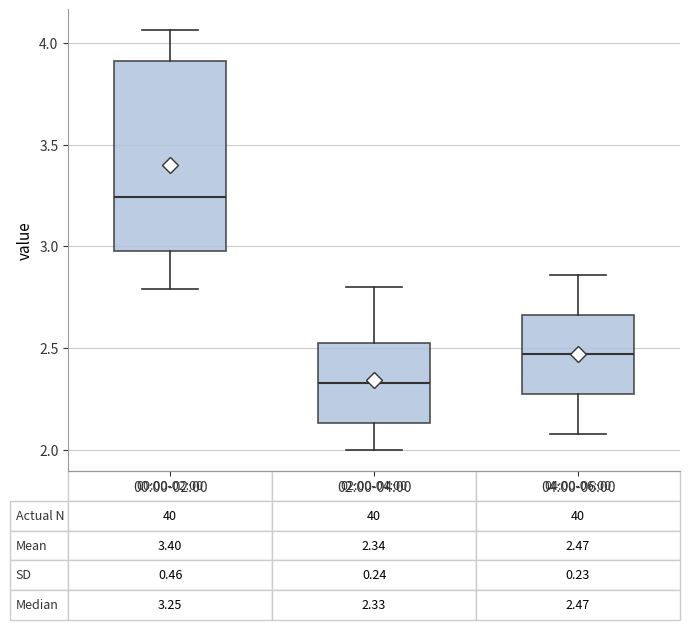

Which box's median line is the lowest?

02:00-04:00